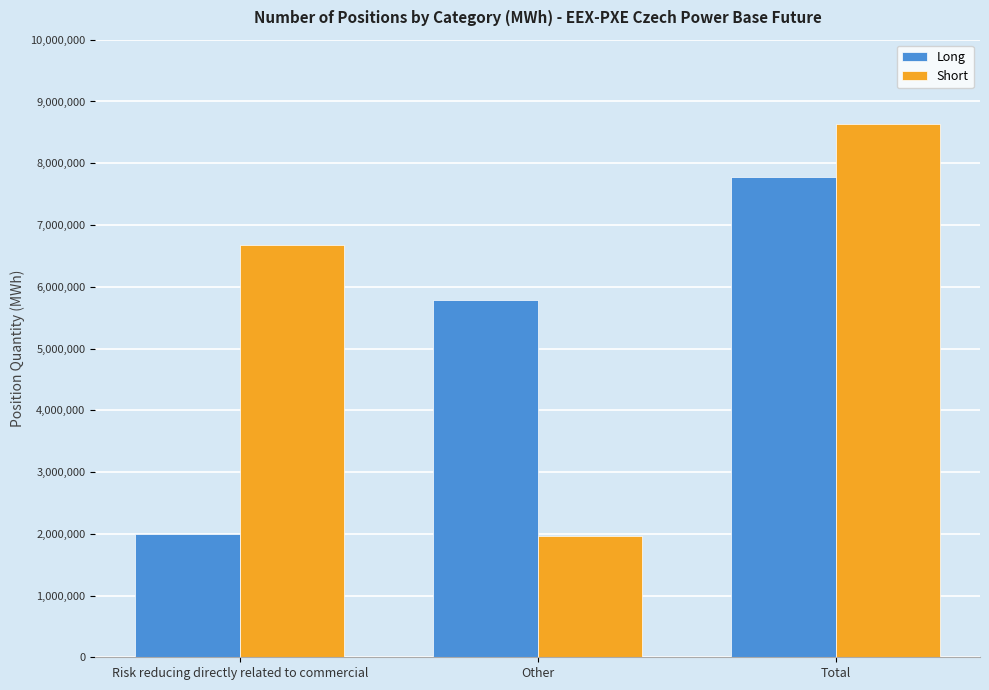

Which series changed the most between Risk reducing directly related to commercial and Other?

Short